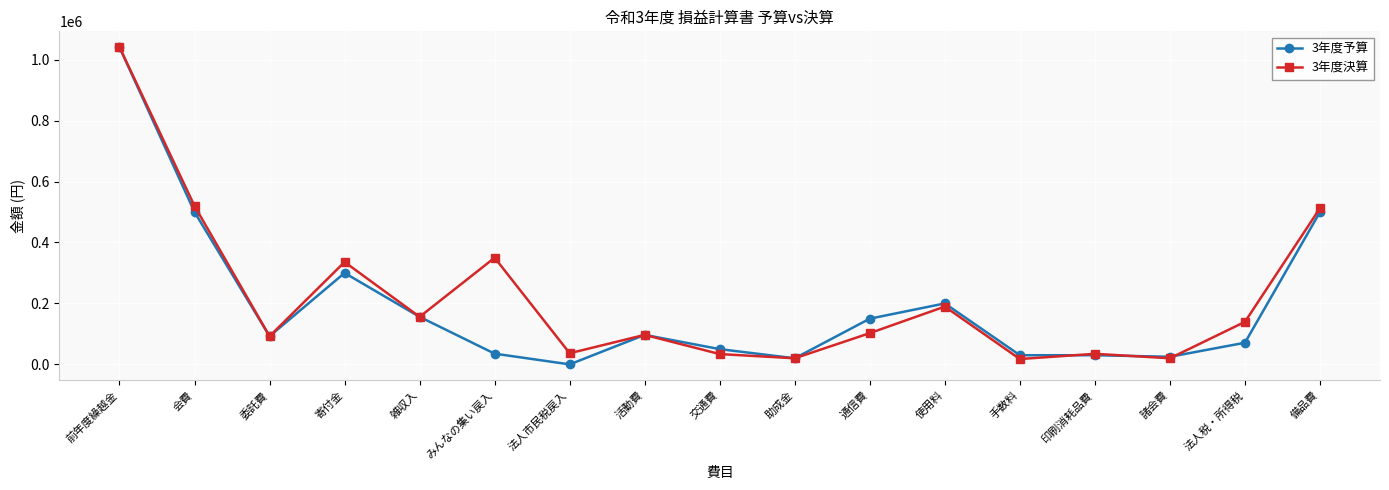

How many values in 3年度予算 are above zero?

16